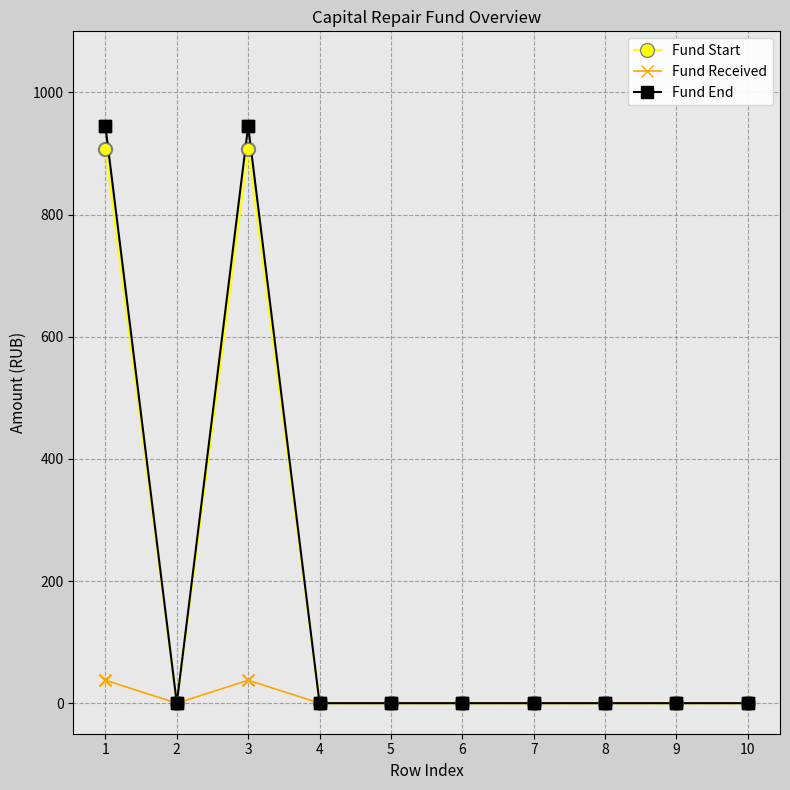

Which series has the largest range (max minus min)?

Fund End